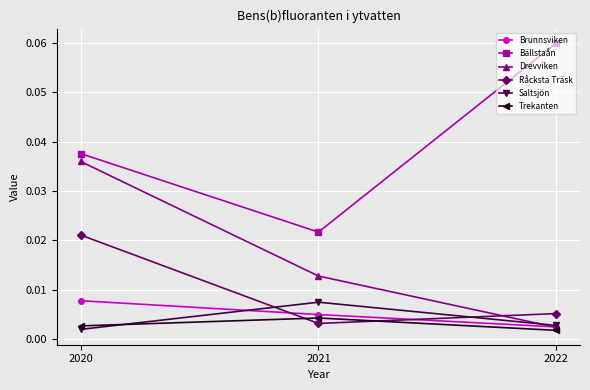

Is the value of Drevviken at 2021 greater than the value of Saltsjön at 2022?

Yes